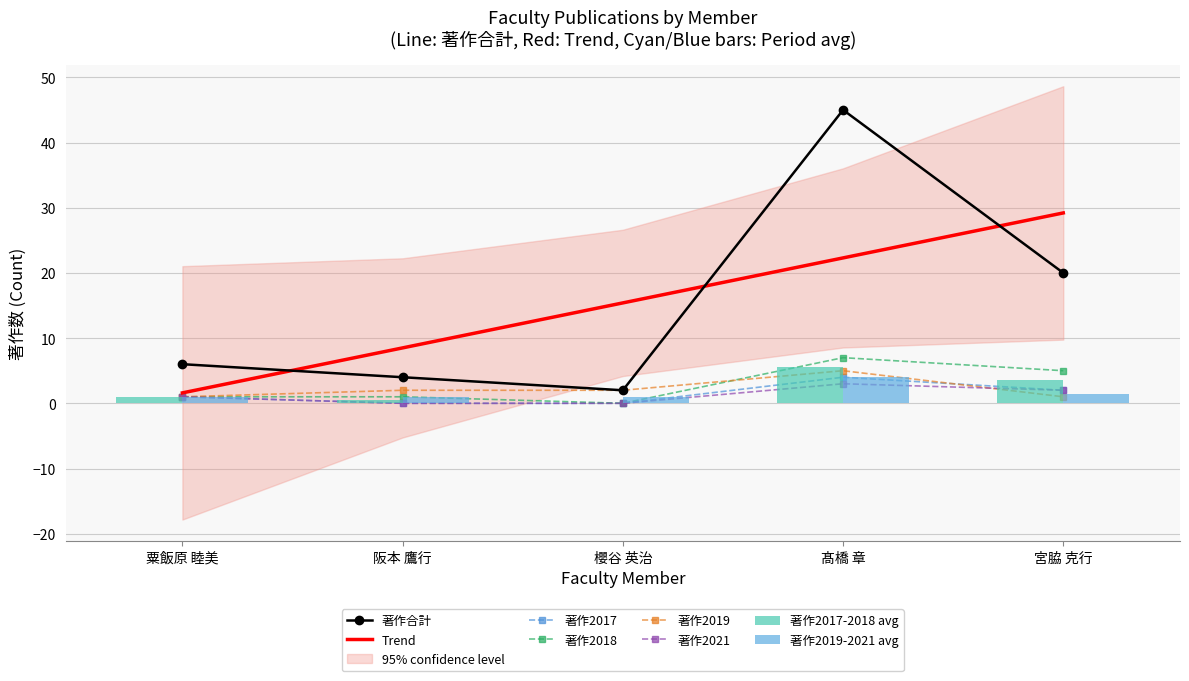

What is the difference between the maximum and second lowest values in the 著作2021 series?

3